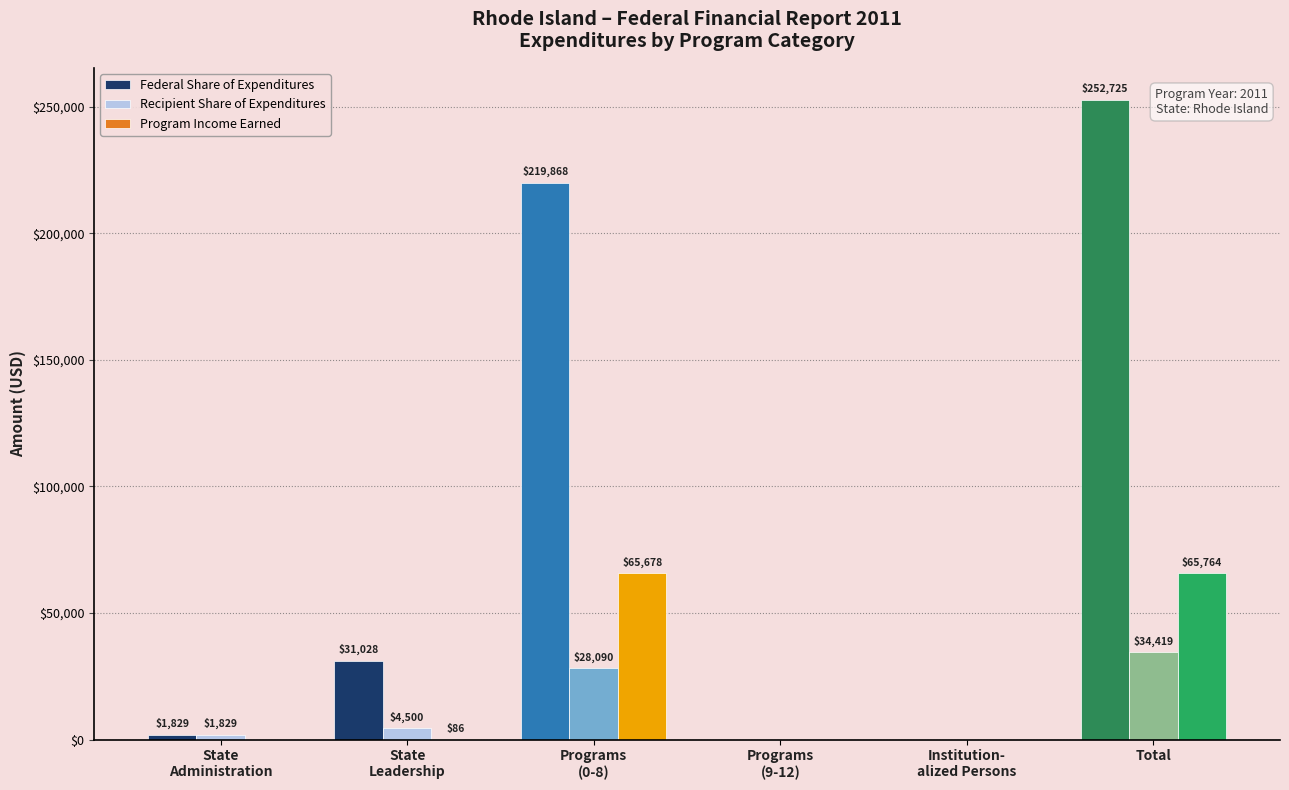

The value of Program Income Earned at Total is 23904.5. True or false?

False